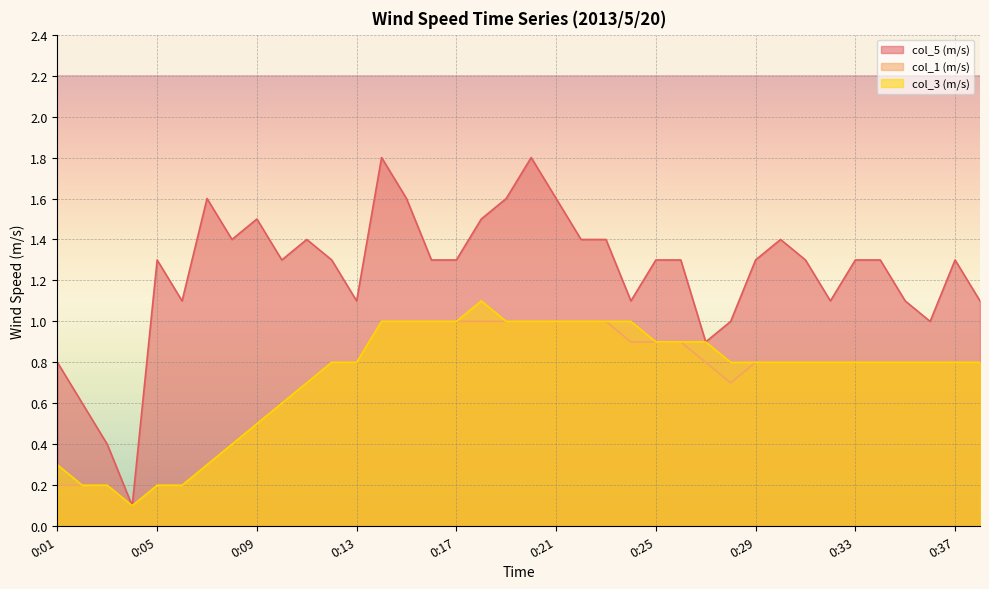

True or false: col_1 (m/s) and col_5 (m/s) intersect in this chart.

False